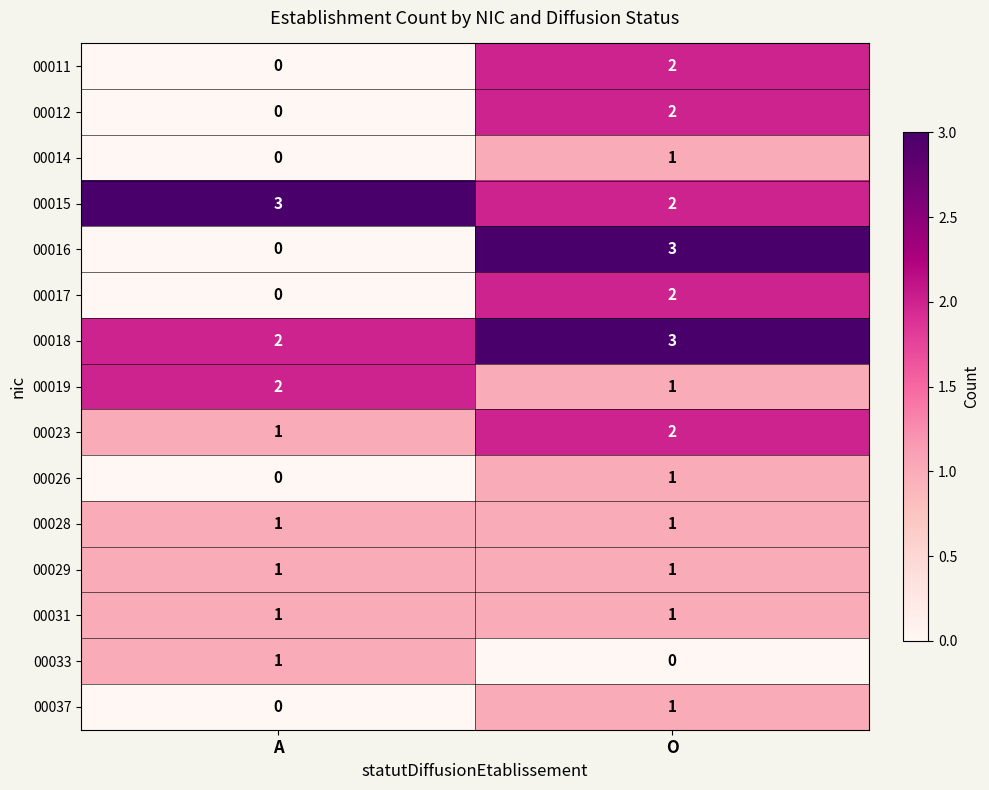

The 00014 series shows 0 at A. True or false?

True